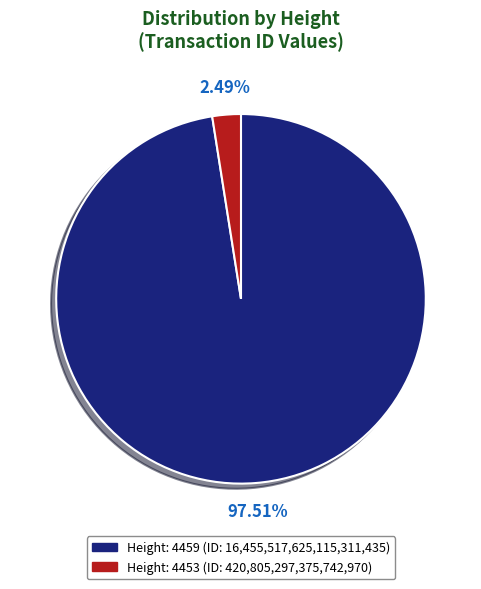

Does any single category account for the majority?

Yes